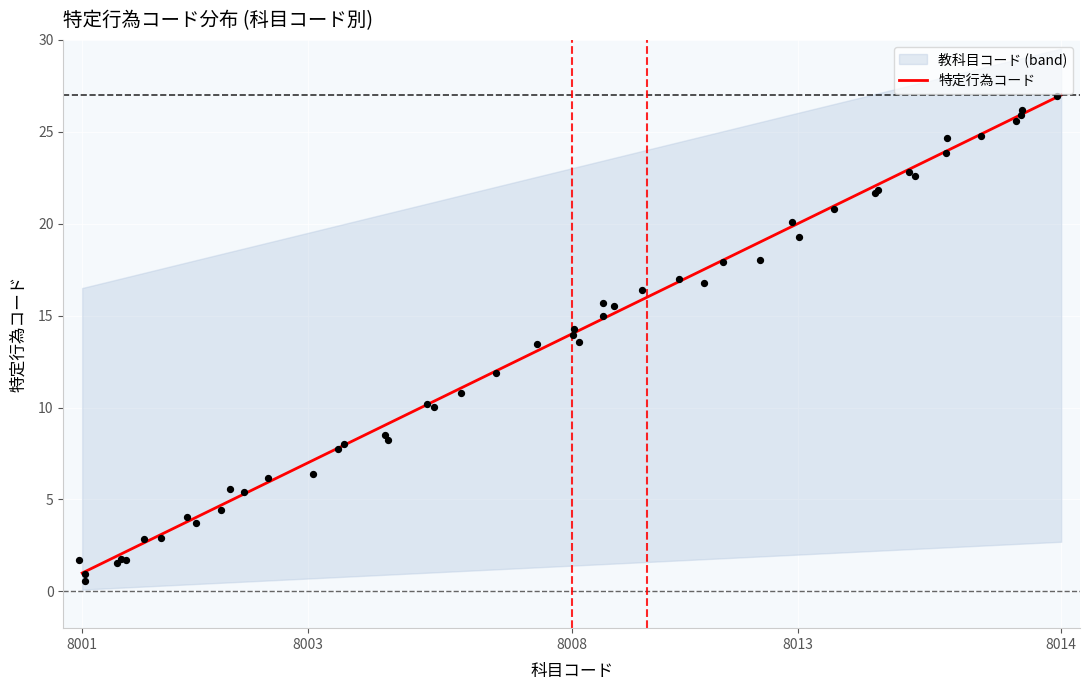

What is the change in value from 8001 to 8013?

+19